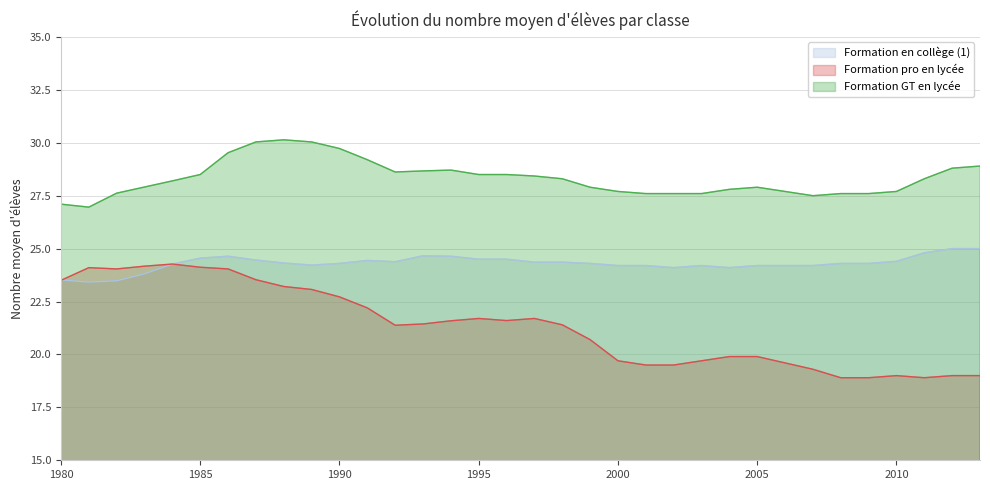

List the series in order of their peak value, lowest first.

Formation pro en lycée, Formation en collège (1), Formation GT en lycée